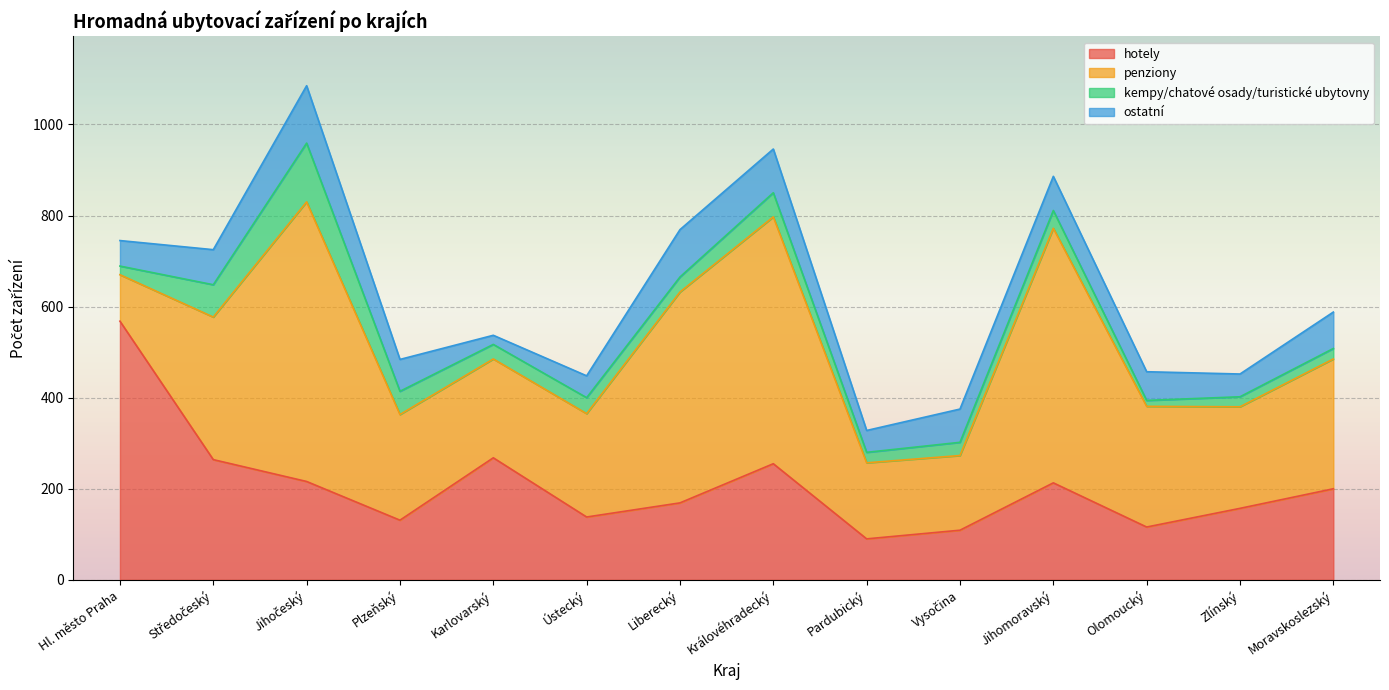

Read the hotely value at Jihočeský.

216